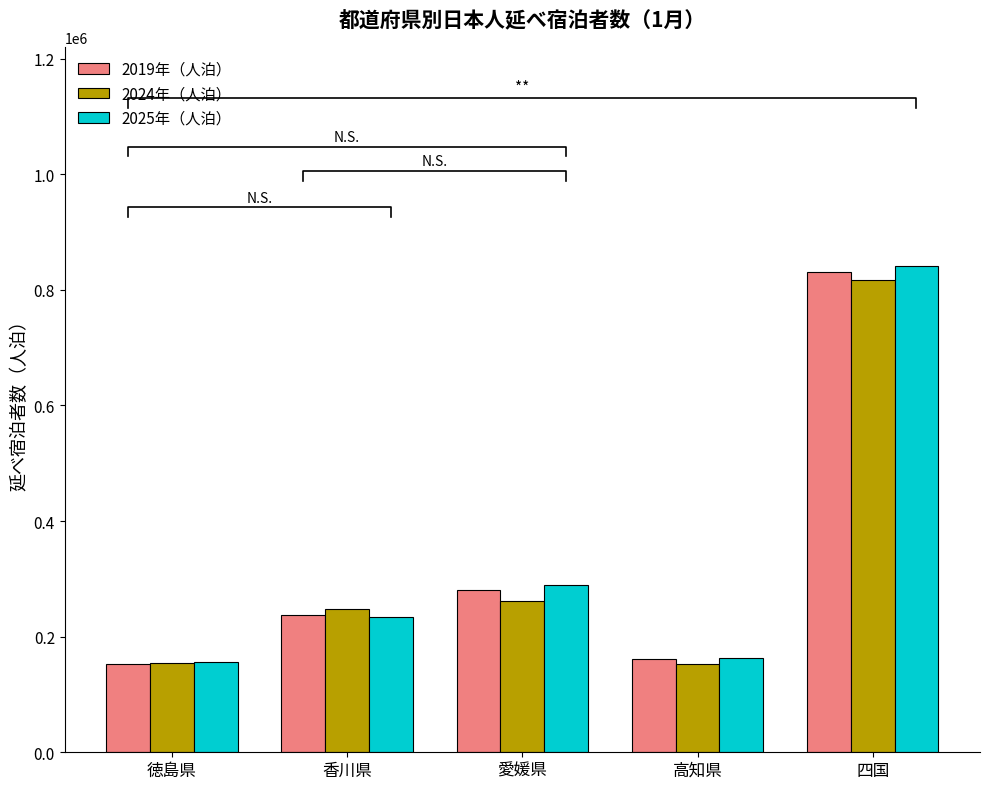

The value of 2024年（人泊） at 香川県 is 132589. True or false?

False